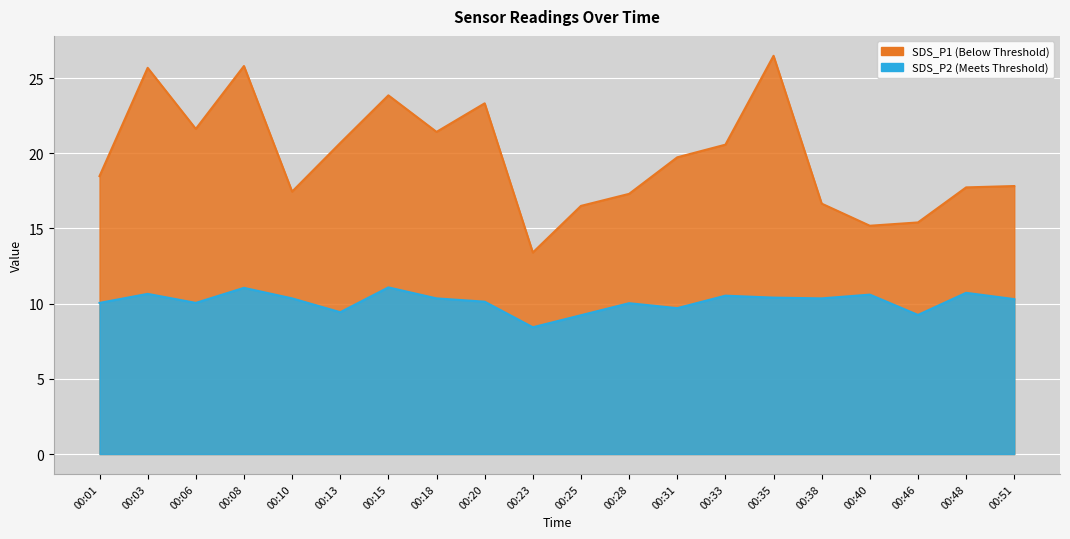

The SDS_P1 series shows 23.9 at 00:15. True or false?

True